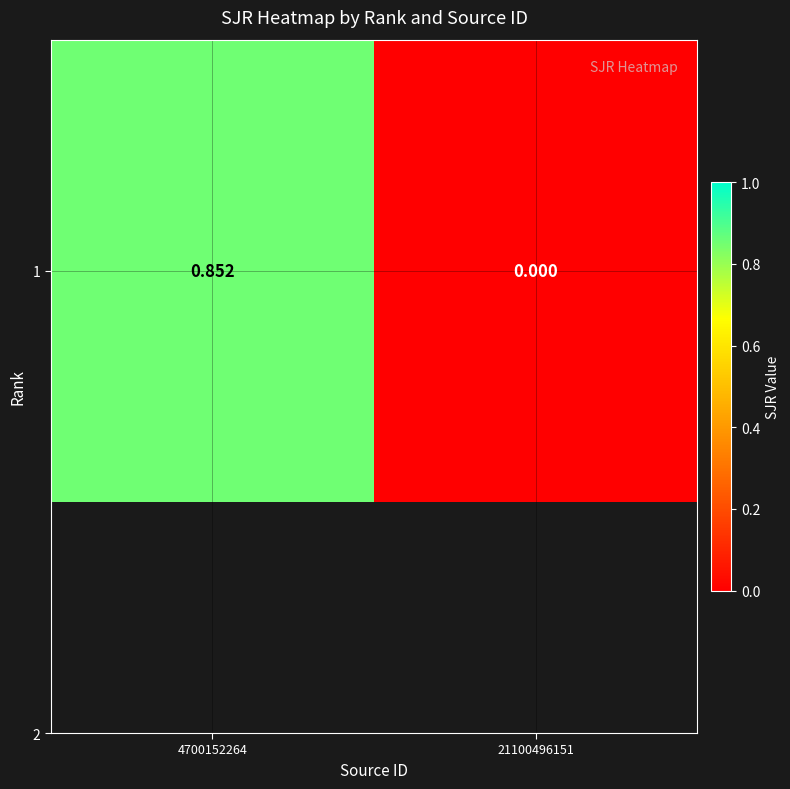

What is the maximum value shown in the chart?

0.9